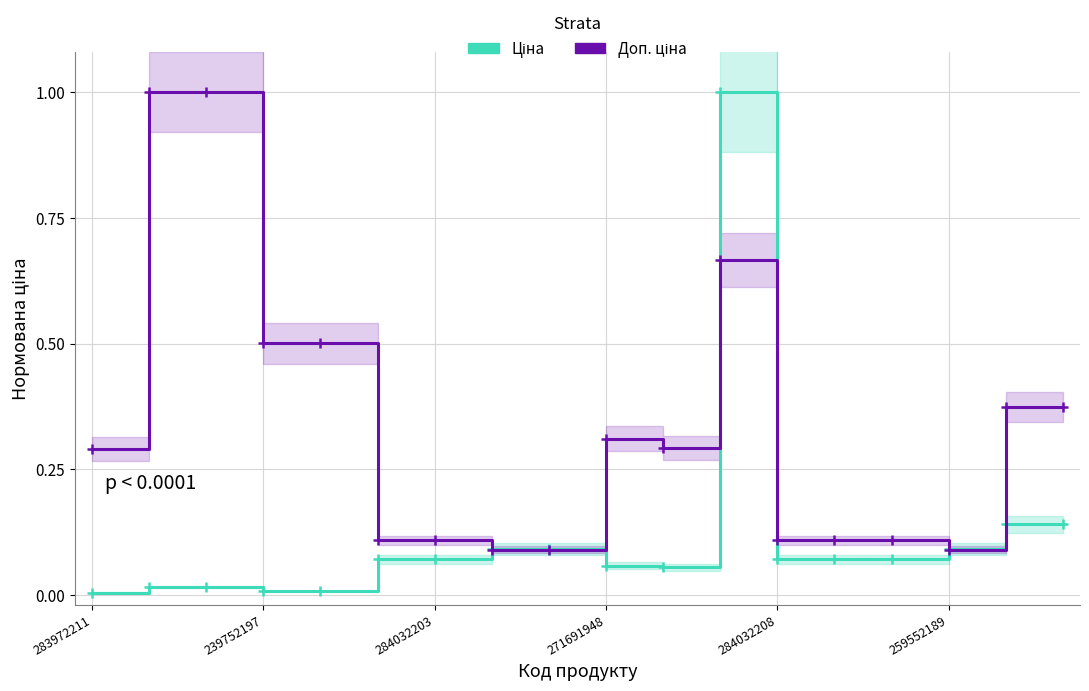

Rank the series by their maximum value, from lowest to highest.

Ціна, Доп. ціна